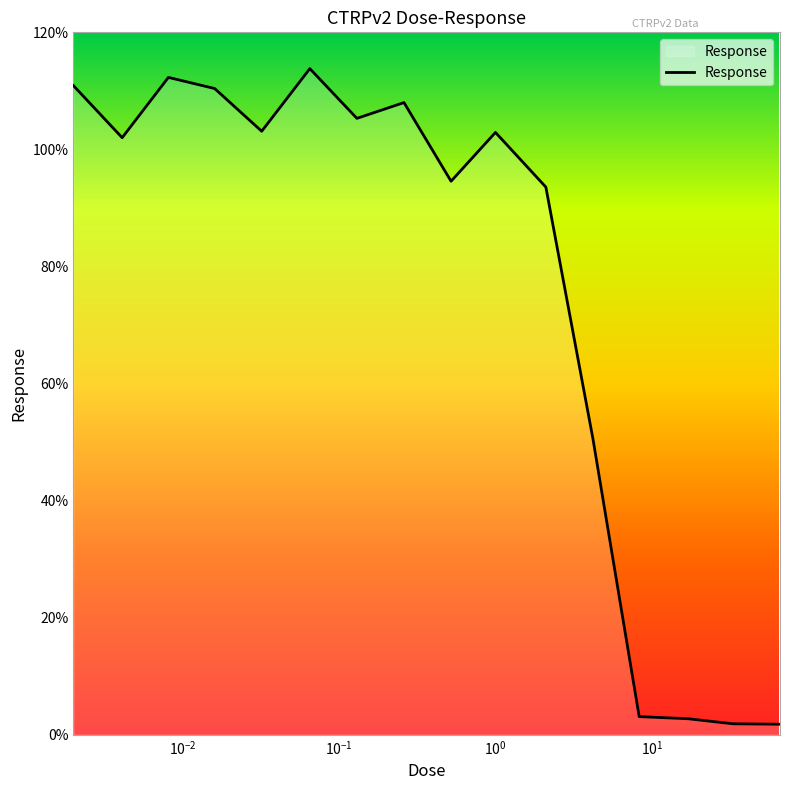

What is the greatest value displayed?

113.8